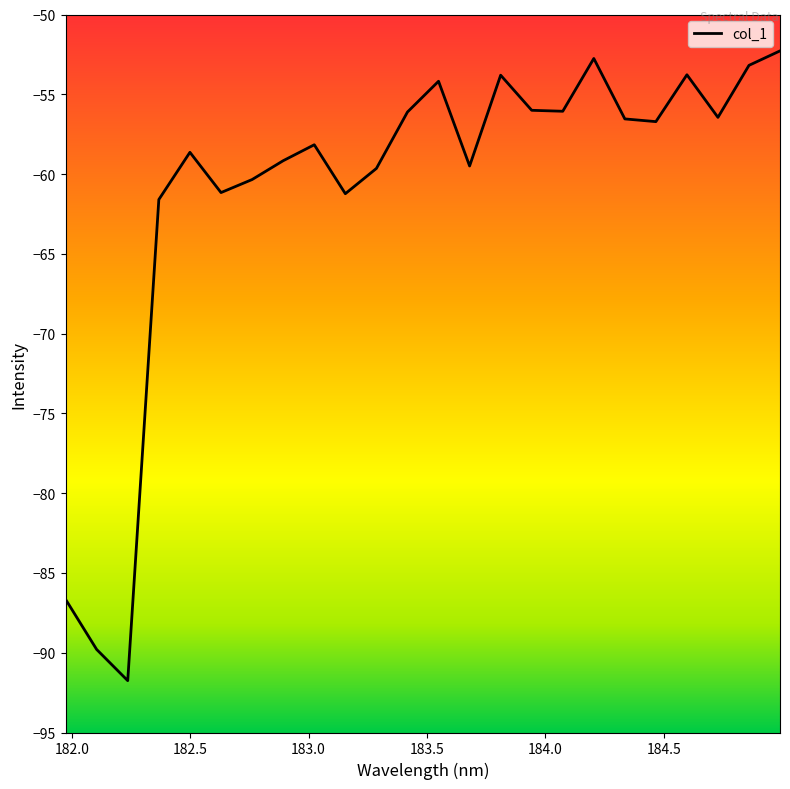

What is the smallest value displayed?

-91.8